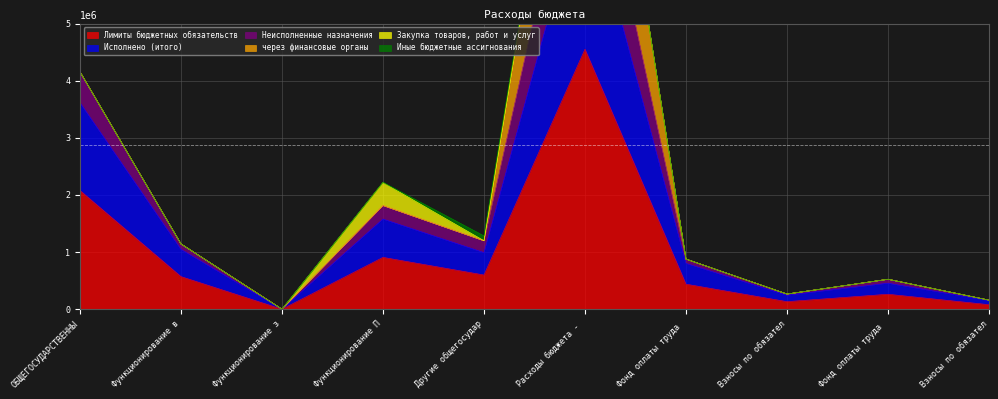

At which label does Исполнено (итого) first exceed 990666?

ОБЩЕГОСУДАРСТВЕННЫ